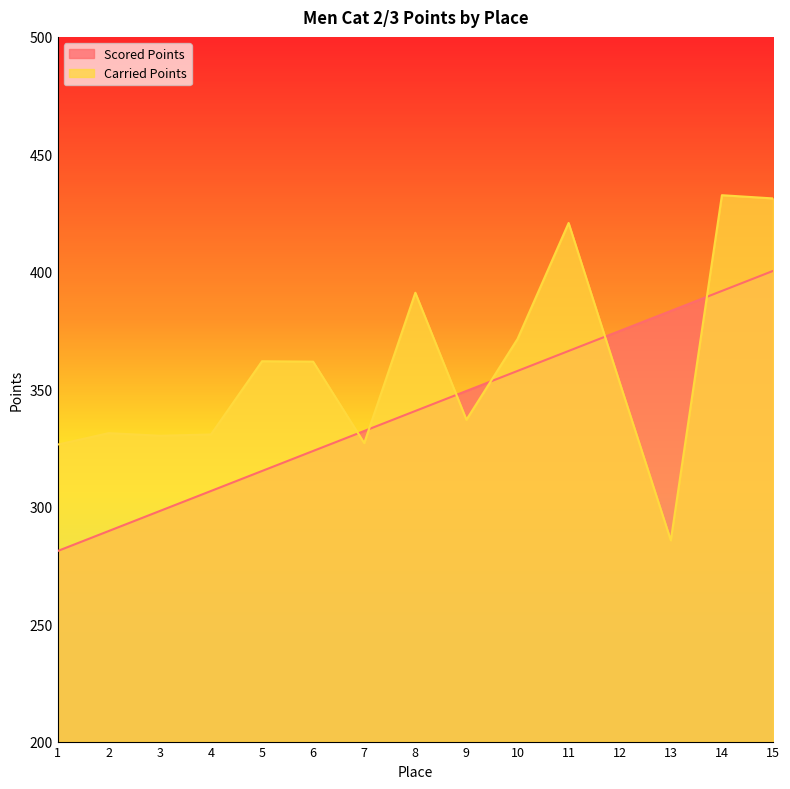

True or false: Scored Points has a value of 620.4 at 15.

False